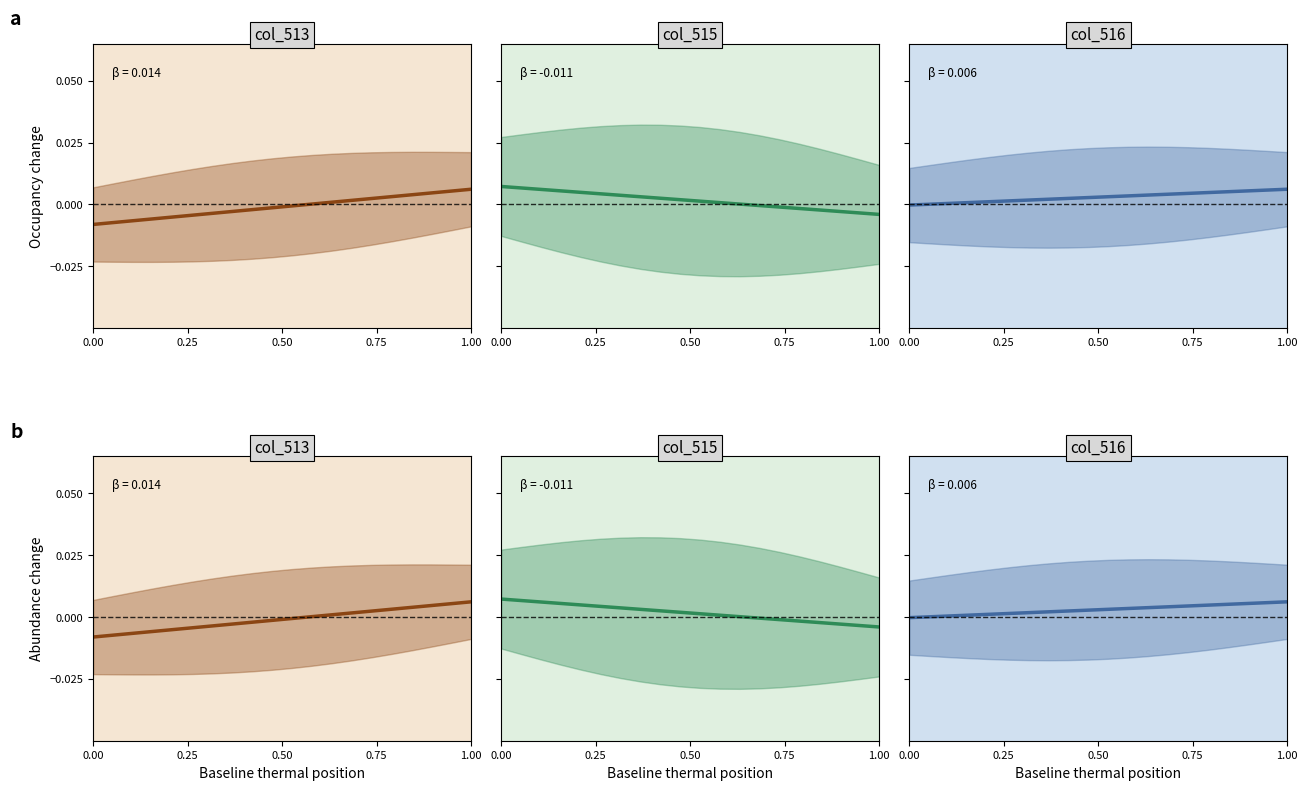

How many data points in col_513 are less than 0?

11